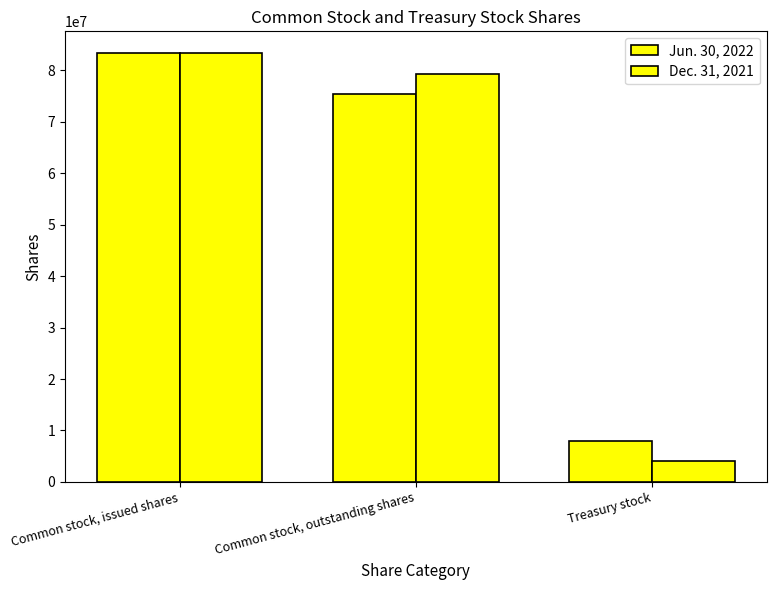

Between Common stock, issued shares and Treasury stock, which series saw the biggest shift?

Dec. 31, 2021